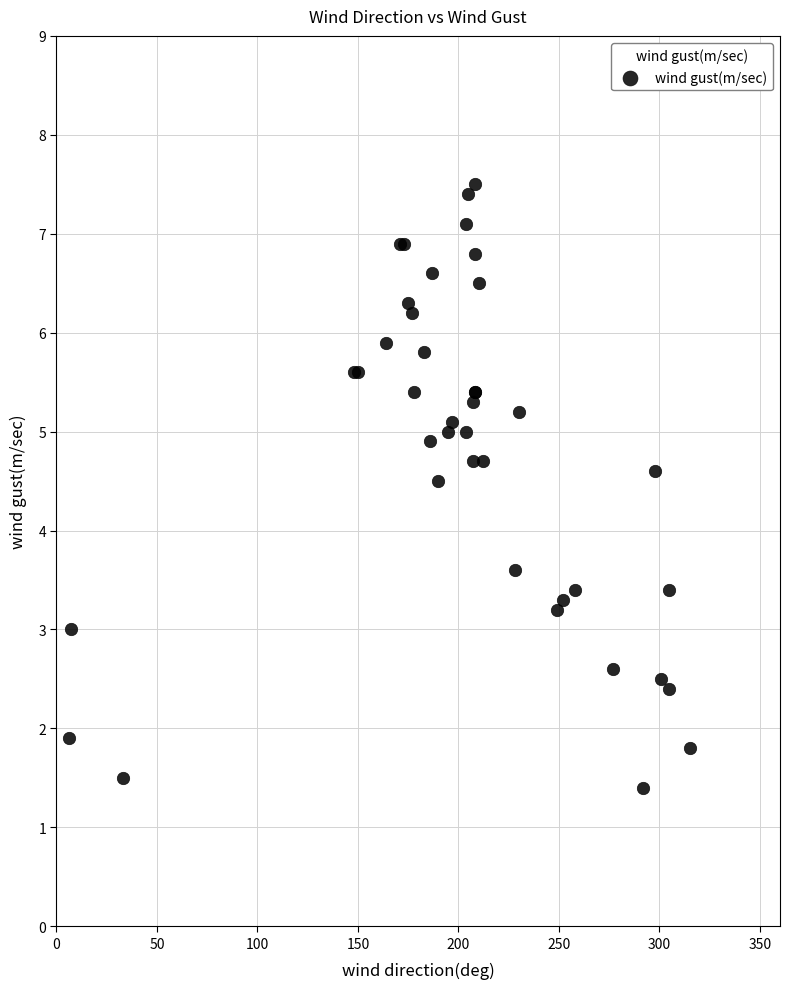

What Y value in the scatter plot is closest to 4?

3.6